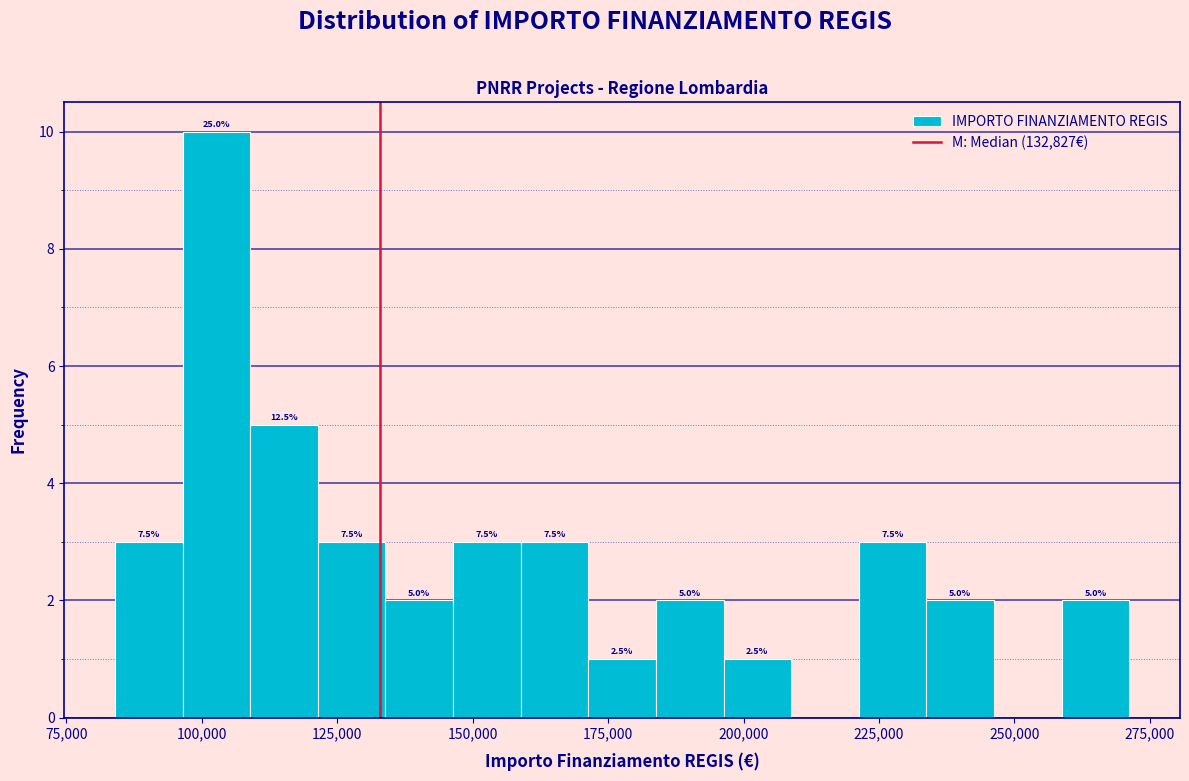

Read against the x-axis, roughly where is the centre of the tallest bar?

105000